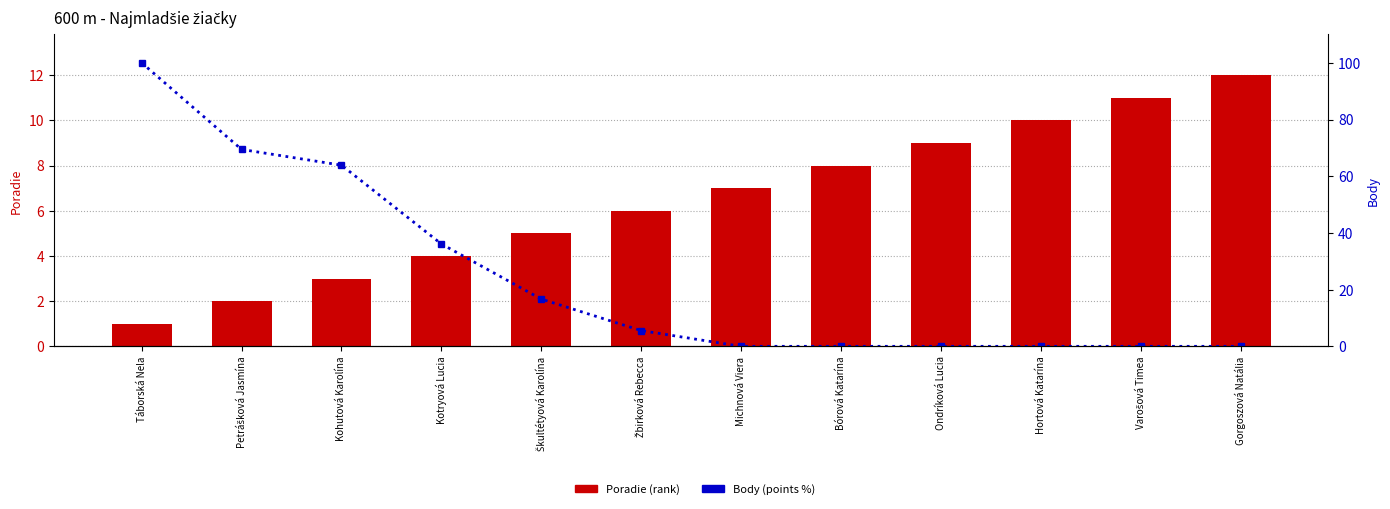

What is the value of the Body bar at the 6th from the left?

5.6